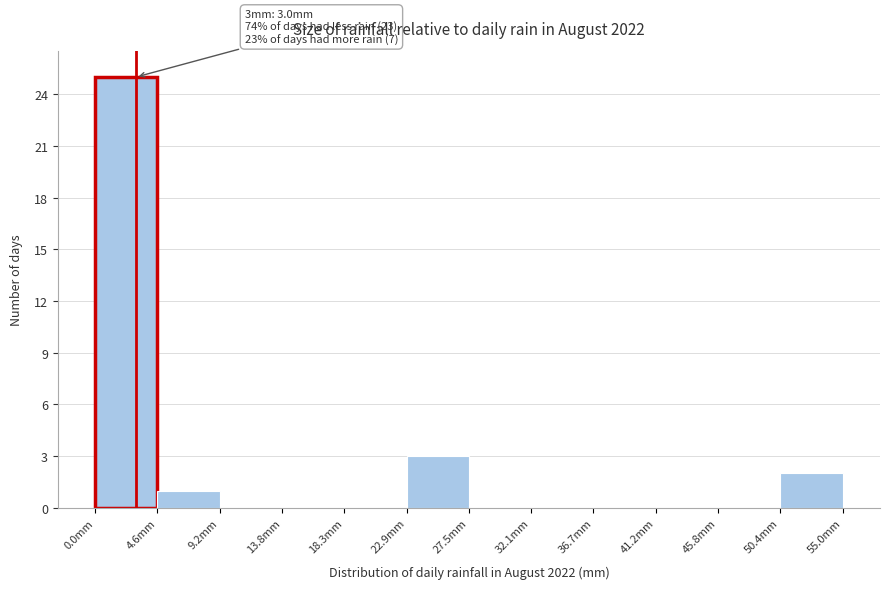

Over which range of the x-axis is the bar tallest?

0.0 to 4.5